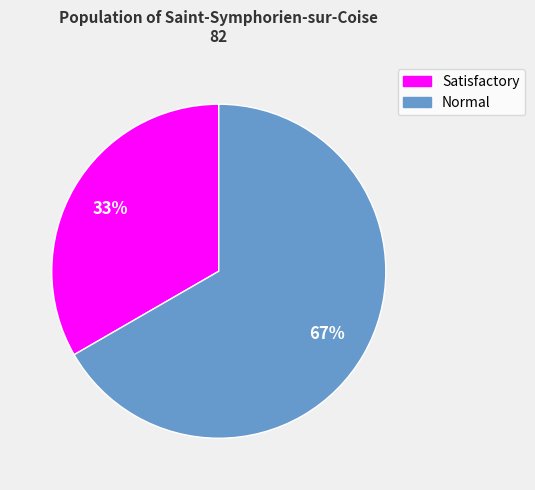

What is the ratio of the value at Normal to the value at Satisfactory?

2.0